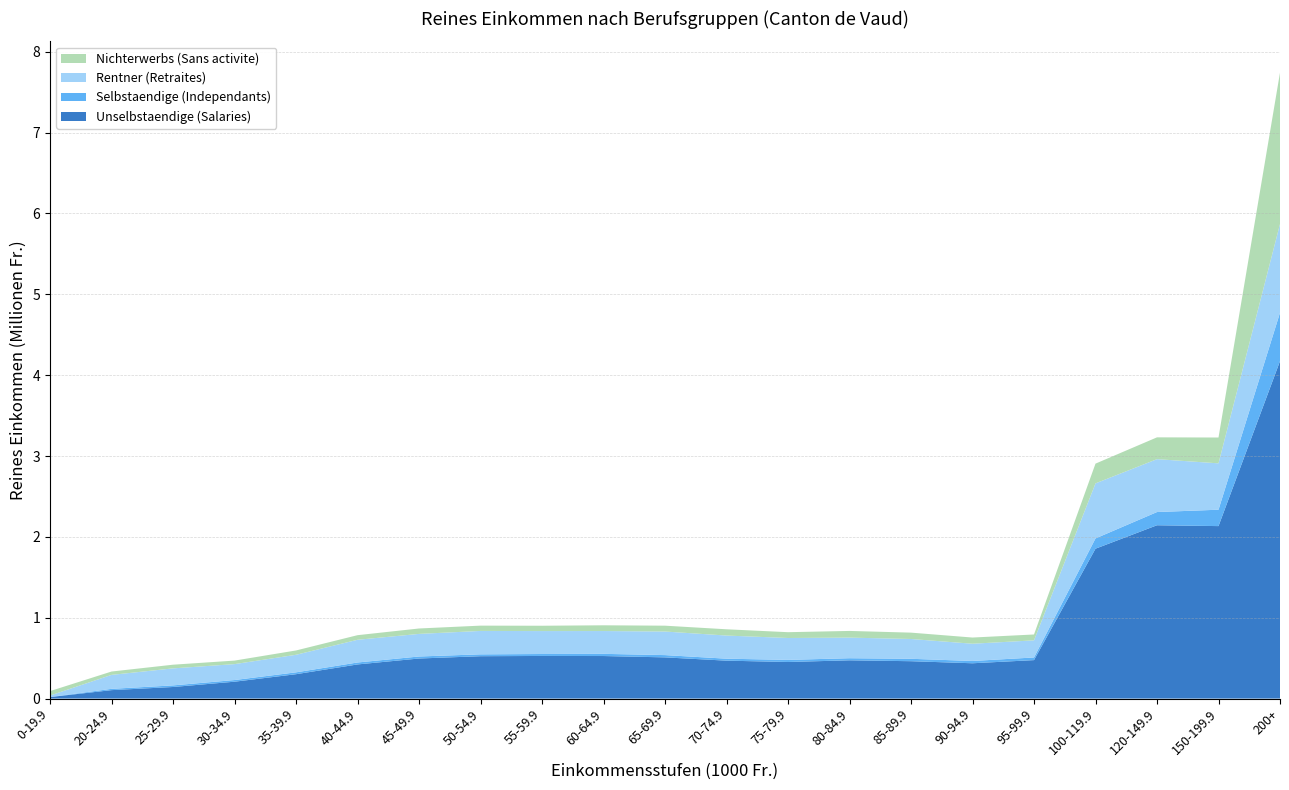

Reading left to right, transcribe all the data shown in this chart.

Unselbstaendige (Salaries): 0-19.9=18721.5	20-24.9=104440.3	25-29.9=143274.8	30-34.9=208682.9	35-39.9=301528.8	40-44.9=422262.9	45-49.9=495577.5	50-54.9=524019.7	55-59.9=527105.1	60-64.9=526215.9	65-69.9=509622.4	70-74.9=468976.8	75-79.9=452479.6	80-84.9=473354.8	85-89.9=462224.5	90-94.9=436781.8	95-99.9=475743.1	100-119.9=1853735.9	120-149.9=2143626.0	150-199.9=2133090.7	200+=4173576.9
Selbstaendige (Independants): 0-19.9=1074.5	20-24.9=16110.5	25-29.9=19771.8	30-34.9=20661.0	35-39.9=22959.3	40-44.9=24183.9	45-49.9=24993.0	50-54.9=23254.0	55-59.9=24229.4	60-64.9=27068.4	65-69.9=28170.7	70-74.9=24473.0	75-79.9=26031.9	80-84.9=25917.3	85-89.9=29868.7	90-94.9=28311.3	95-99.9=32762.4	100-119.9=127050.1	120-149.9=163377.2	150-199.9=202763.4	200+=598707.9
Rentner (Retraites): 0-19.9=17977.3	20-24.9=172544.2	25-29.9=210399.1	30-34.9=196858.5	35-39.9=217077.6	40-44.9=280736.8	45-49.9=279284.4	50-54.9=289374.1	55-59.9=283591.2	60-64.9=282097.6	65-69.9=291464.1	70-74.9=286038.6	75-79.9=270775.2	80-84.9=254720.0	85-89.9=244952.1	90-94.9=213244.8	95-99.9=211599.4	100-119.9=680885.4	120-149.9=654121.8	150-199.9=573462.4	200+=1097118.0
Nichterwerbs (Sans activite): 0-19.9=54642.7	20-24.9=41438.7	25-29.9=45531.6	30-34.9=43509.8	35-39.9=53468.5	40-44.9=56917.5	45-49.9=67000.0	50-54.9=65472.9	55-59.9=65863.6	60-64.9=70923.3	65-69.9=72268.8	70-74.9=77499.0	75-79.9=71818.5	80-84.9=82609.7	85-89.9=78517.5	90-94.9=76494.6	95-99.9=72674.8	100-119.9=244055.0	120-149.9=269685.4	150-199.9=319335.2	200+=1871734.2
Total: 0-19.9=92416.0	20-24.9=334533.7	25-29.9=418977.3	30-34.9=469712.2	35-39.9=595034.2	40-44.9=784101.1	45-49.9=866854.9	50-54.9=902120.7	55-59.9=900789.3	60-64.9=906305.2	65-69.9=901526.0	70-74.9=856987.4	75-79.9=821105.2	80-84.9=836601.8	85-89.9=815562.8	90-94.9=754832.5	95-99.9=792779.7	100-119.9=2905726.4	120-149.9=3230810.4	150-199.9=3228651.7	200+=7741137.0